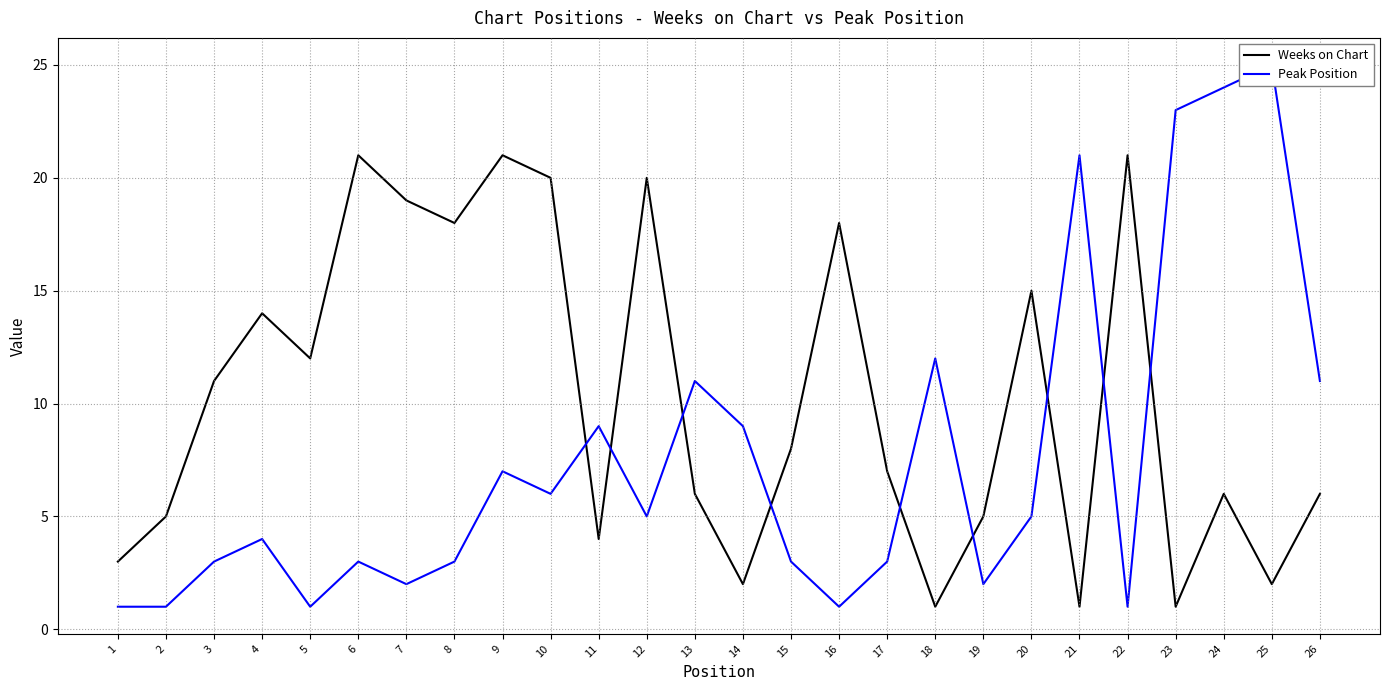

The value of Weeks on Chart at 25 is 2. True or false?

True